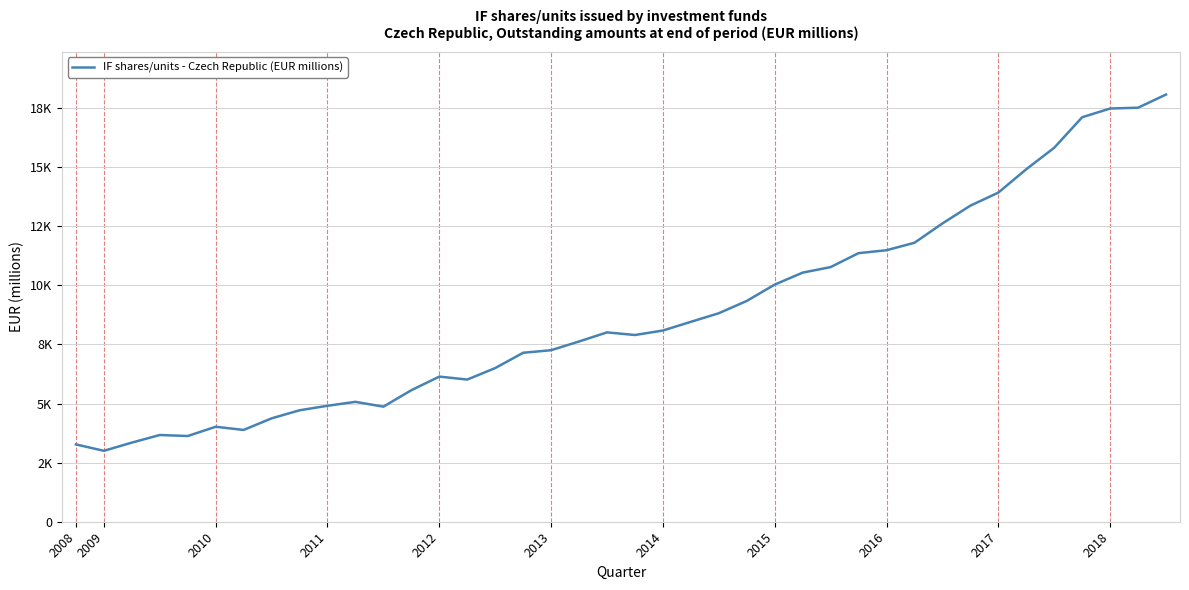

Is this an area chart (filled region under the line)?

No